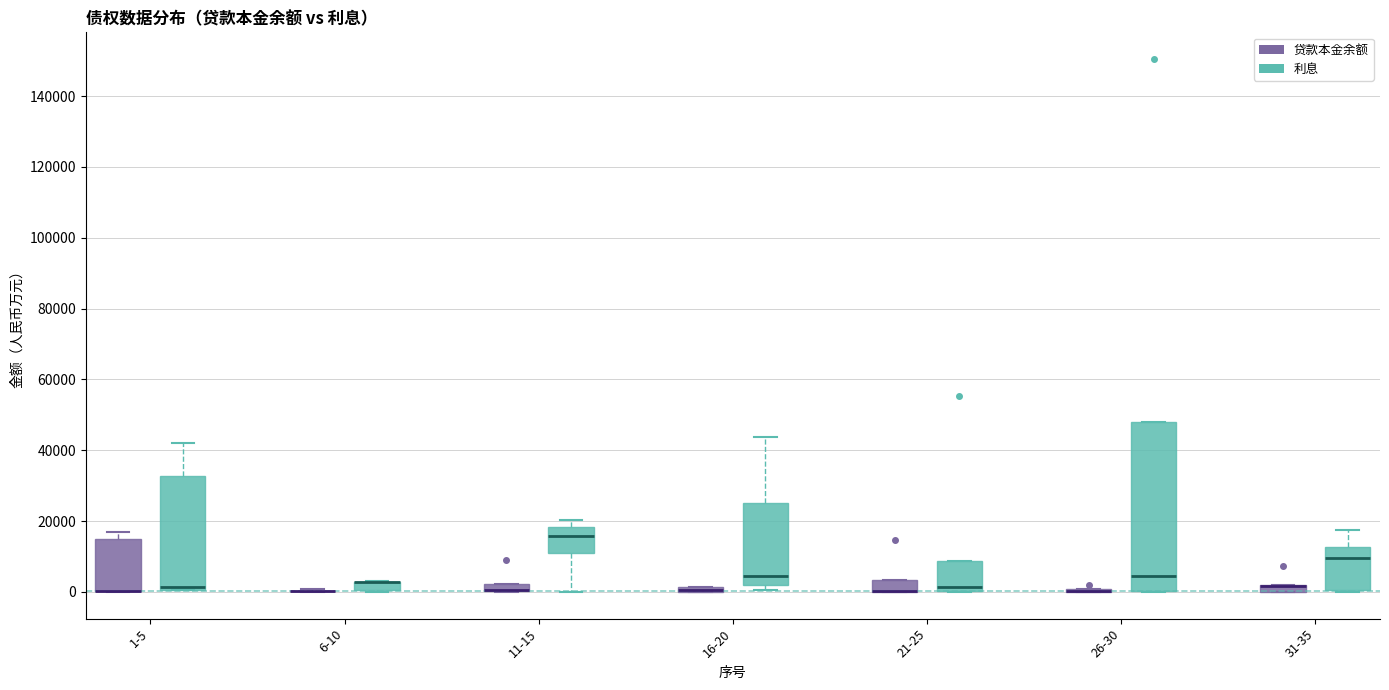

Comparing the boxes themselves (not the whiskers), which one is the tallest?

26-30 (利息)